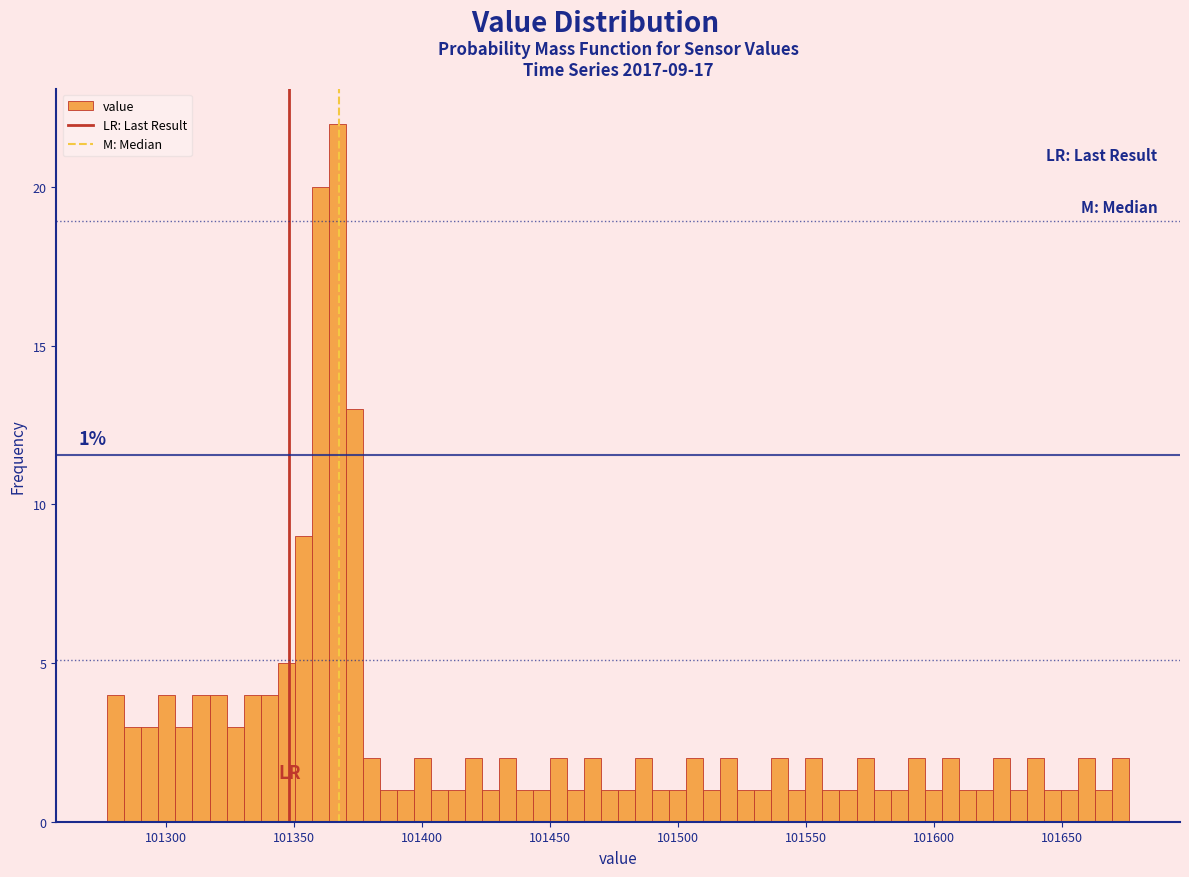

Read against the x-axis, roughly where is the centre of the tallest bar?

101365